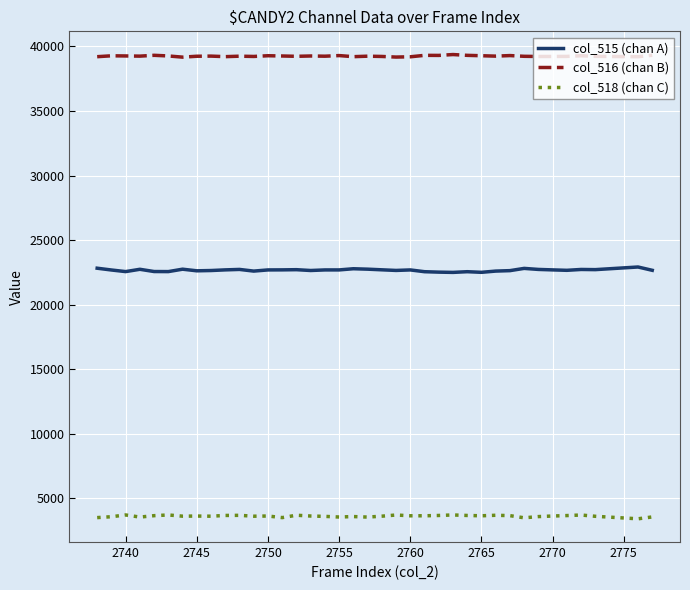

What is the smallest value displayed?

3409